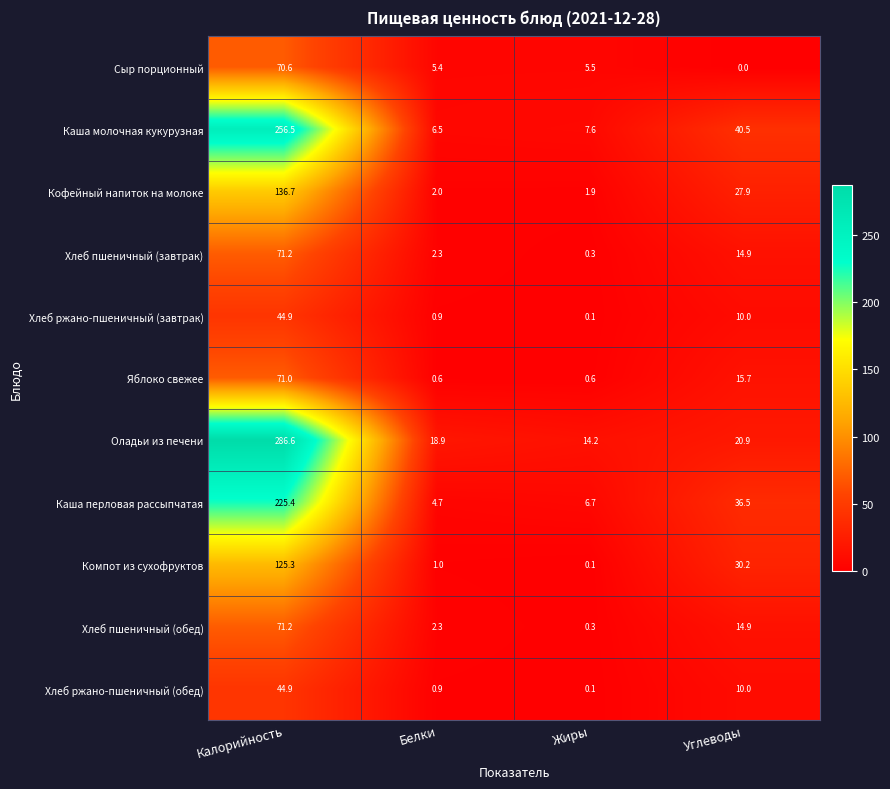

What is the maximum value shown in the chart?

286.6